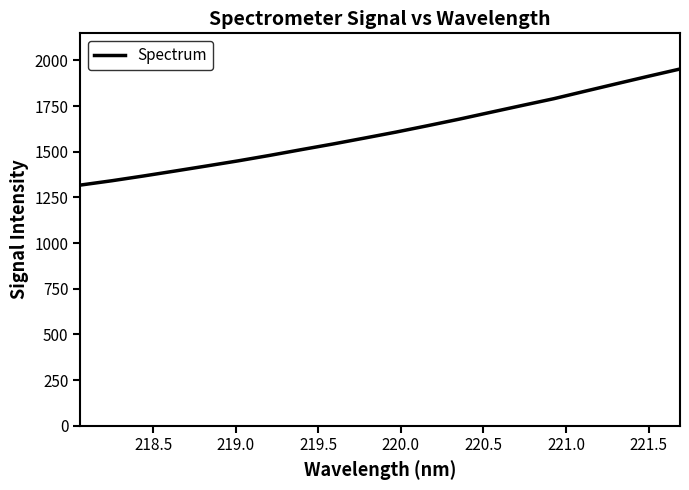

What is the difference between the maximum and minimum values?

635.5